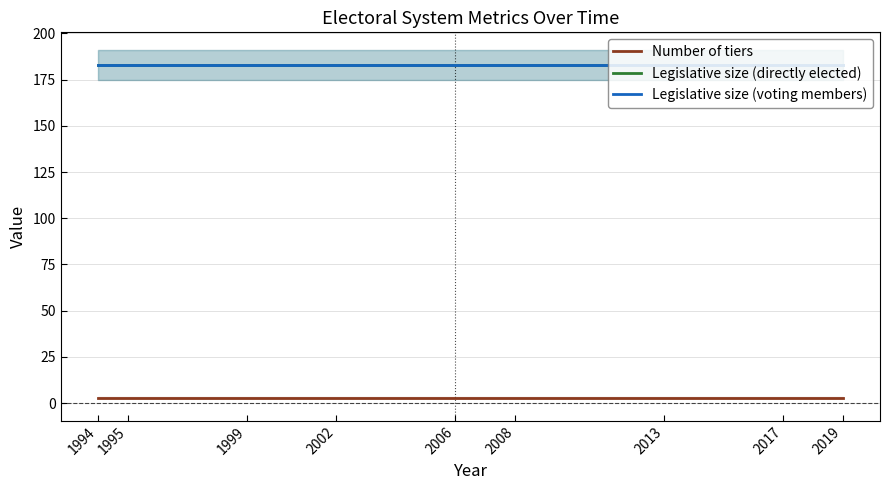

Between 1994 and 2013, which series saw the biggest shift?

Number of tiers